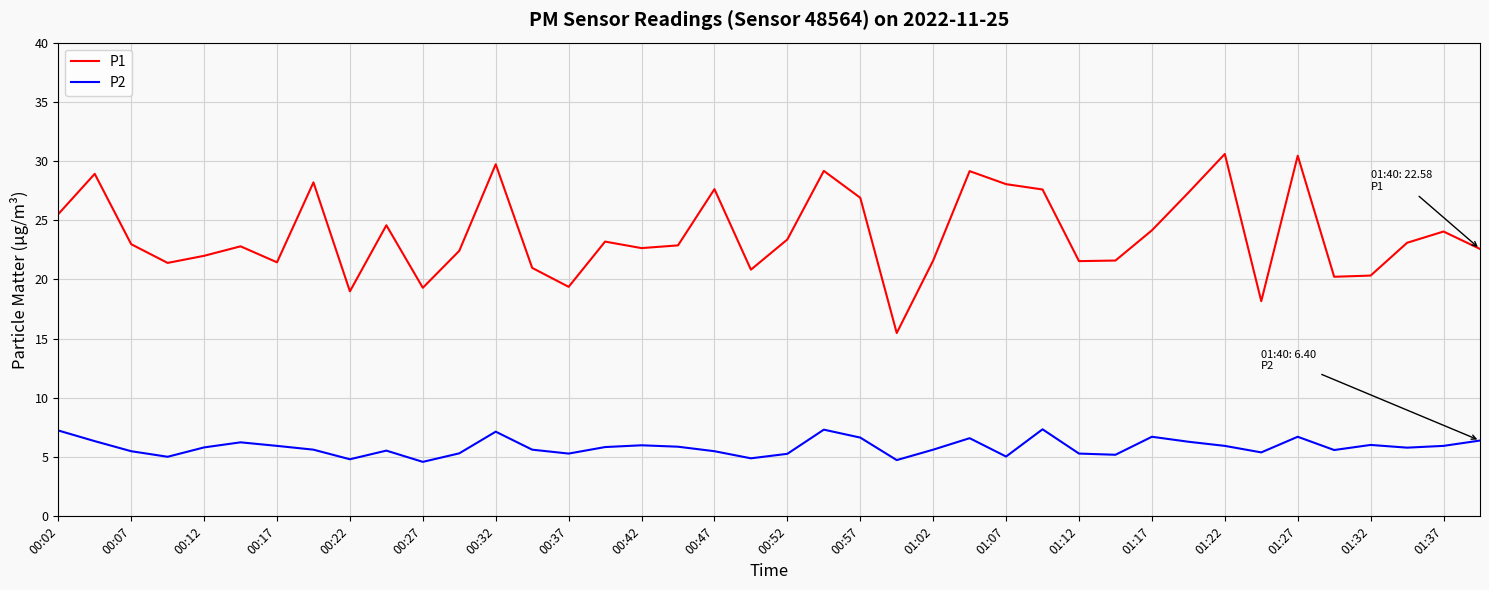

Which series has the widest spread of values?

P1